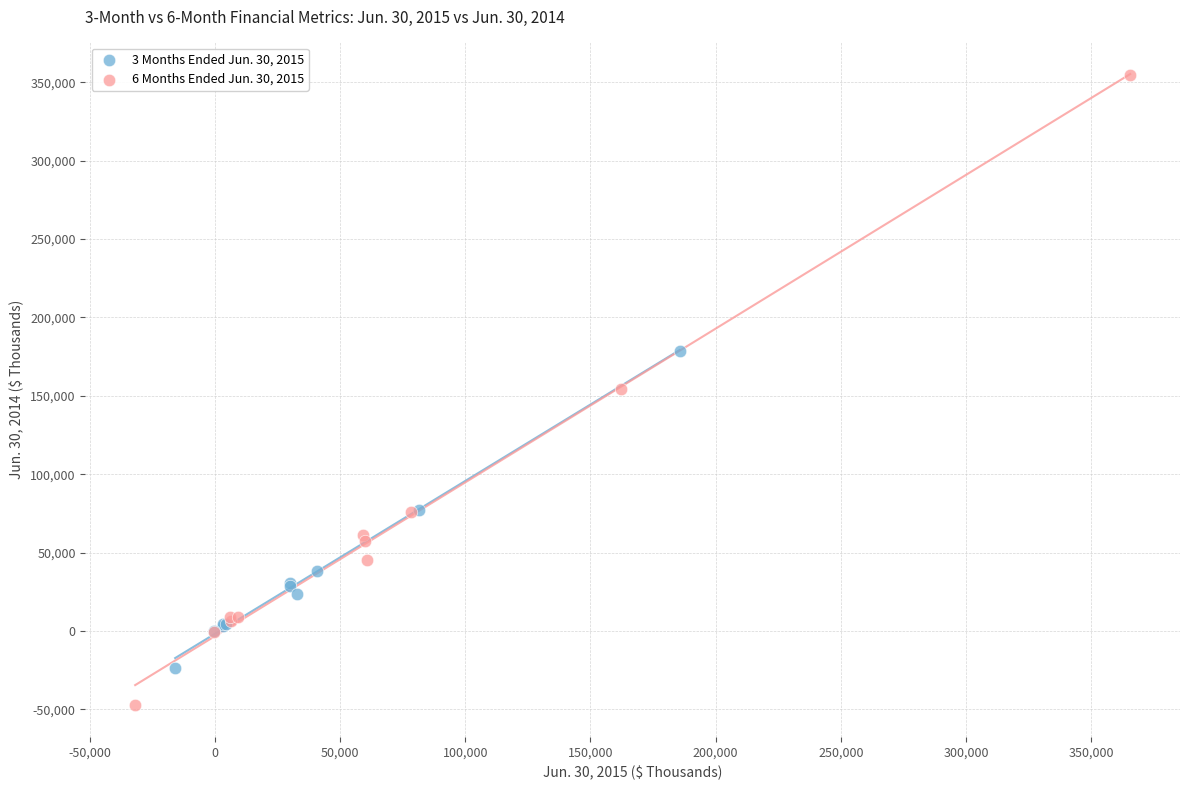

Which series reaches the minimum Y coordinate?

6 Months Ended Jun. 30, 2015